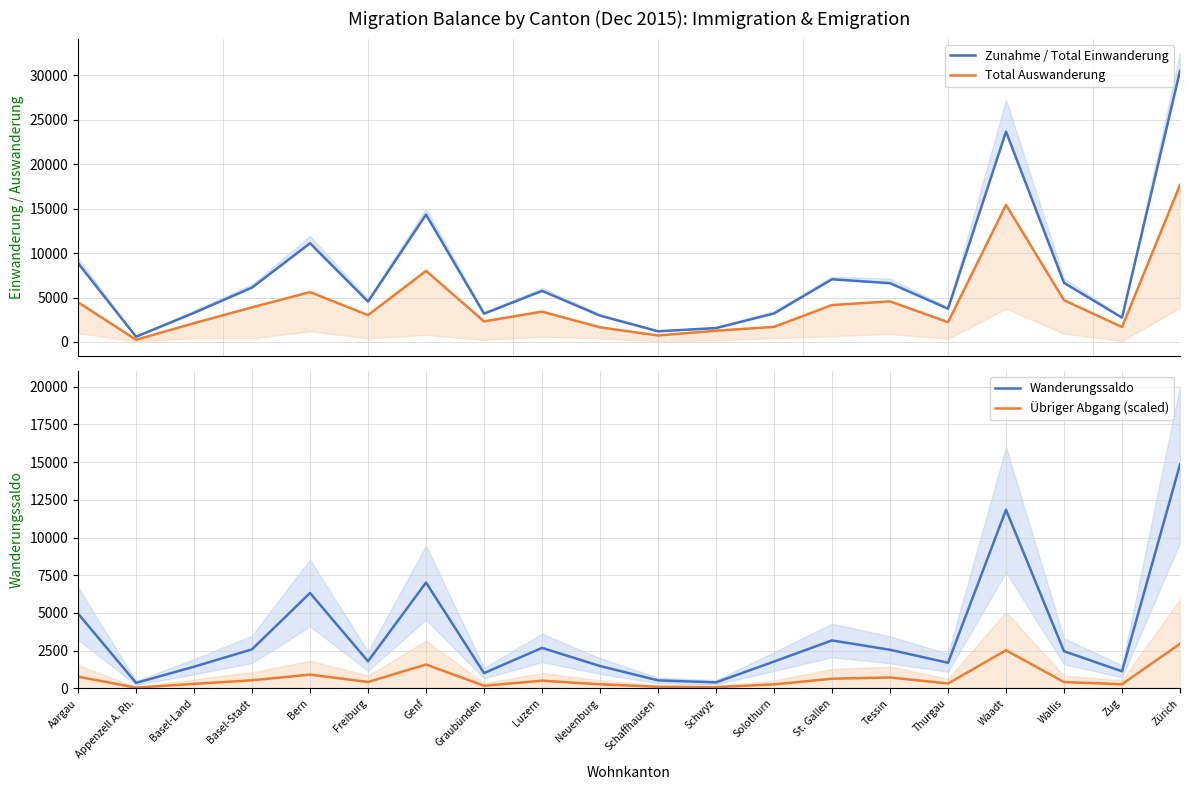

Reading left to right, transcribe all the data shown in this chart.

Zunahme / Total Einwanderung: Aargau=8870.0	Appenzell A. Rh.=592.0	Basel-Land=3281.0	Basel-Stadt=6125.0	Bern=11114.0	Freiburg=4544.0	Genf=14335.0	Graubünden=3188.0	Luzern=5749.0	Neuenburg=2968.0	Schaffhausen=1204.0	Schwyz=1565.0	Solothurn=3210.0	St. Gallen=7059.0	Tessin=6615.0	Thurgau=3742.0	Waadt=23672.0	Wallis=6651.0	Zug=2742.0	Zürich=30511.0
Total Auswanderung: Aargau=4470.0	Appenzell A. Rh.=253.0	Basel-Land=2114.0	Basel-Stadt=3903.0	Bern=5612.0	Freiburg=3023.0	Genf=8002.0	Graubünden=2320.0	Luzern=3415.0	Neuenburg=1653.0	Schaffhausen=732.0	Schwyz=1272.0	Solothurn=1701.0	St. Gallen=4160.0	Tessin=4570.0	Thurgau=2229.0	Waadt=15424.0	Wallis=4703.0	Zug=1682.0	Zürich=17675.0
Wanderungssaldo: Aargau=4965.0	Appenzell A. Rh.=366.0	Basel-Land=1437.0	Basel-Stadt=2591.0	Bern=6329.0	Freiburg=1798.0	Genf=7018.0	Graubünden=1015.0	Luzern=2686.0	Neuenburg=1485.0	Schaffhausen=533.0	Schwyz=399.0	Solothurn=1780.0	St. Gallen=3182.0	Tessin=2561.0	Thurgau=1701.0	Waadt=11844.0	Wallis=2465.0	Zug=1133.0	Zürich=14847.0
Übriger Abgang (scaled): Aargau=774.6	Appenzell A. Rh.=49.6	Basel-Land=300.2	Basel-Stadt=539.4	Bern=913.6	Freiburg=426.2	Genf=1583.0	Graubünden=175.1	Luzern=510.2	Neuenburg=272.5	Schaffhausen=105.6	Schwyz=81.5	Solothurn=265.9	St. Gallen=642.4	Tessin=723.5	Thurgau=323.5	Waadt=2529.0	Wallis=419.0	Zug=276.6	Zürich=2960.9